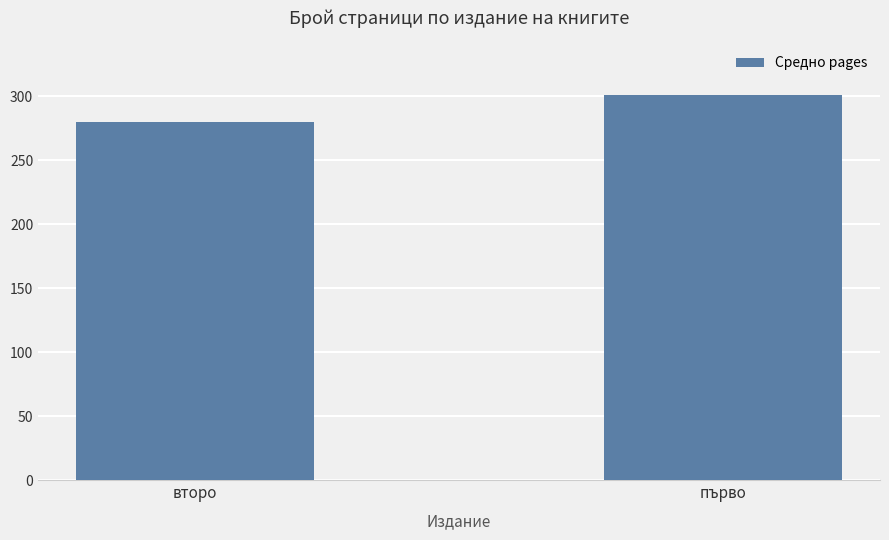

At which category does the chart reach its peak across all series?

първо